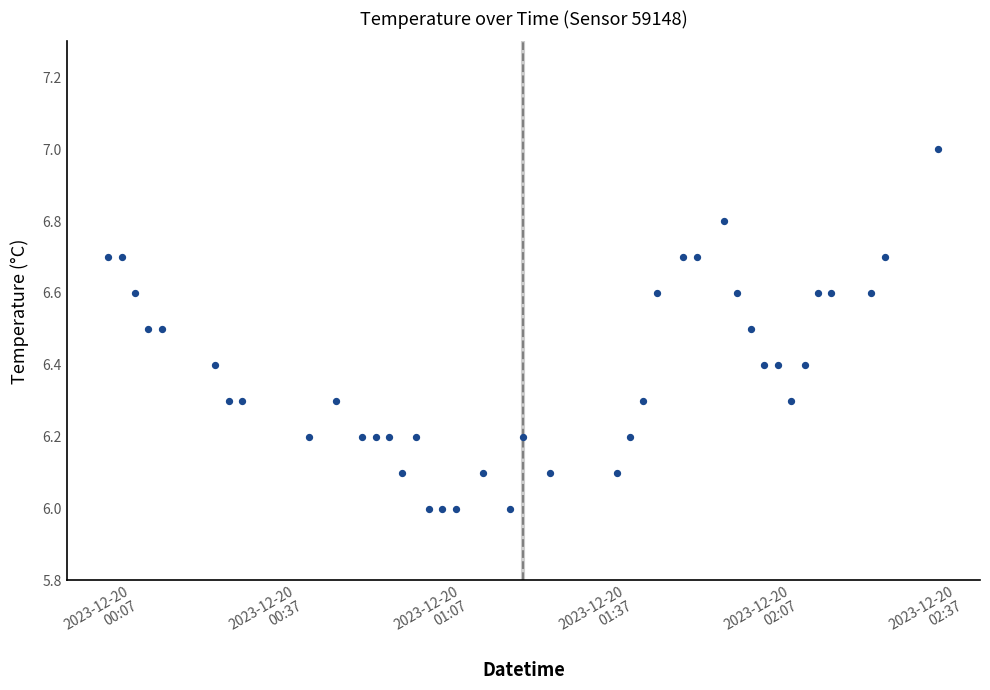

What is the range of Y values (max minus min)?

1.0